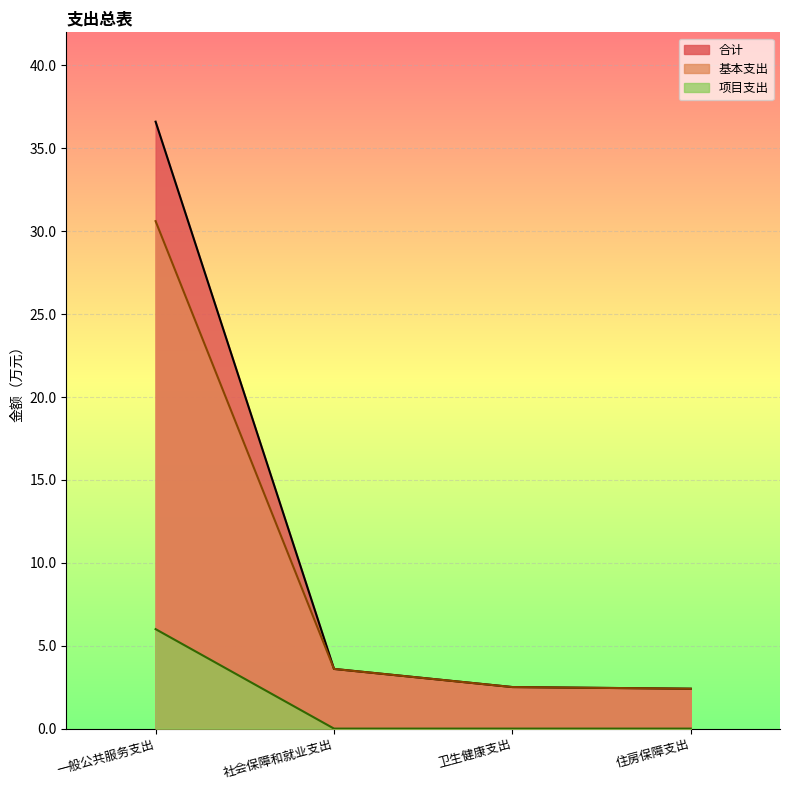

Is it true that 项目支出 equals -4.0 at 社会保障和就业支出?

False